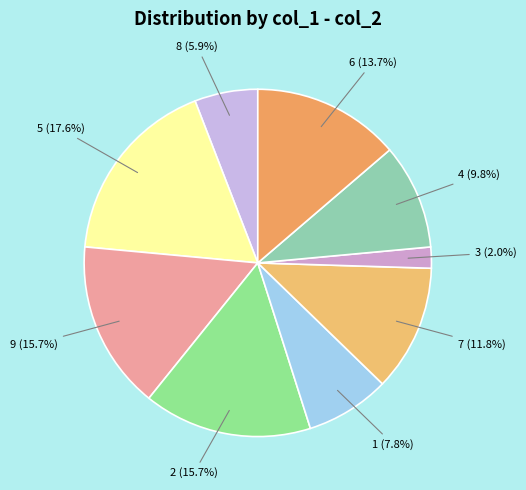

Count the number of slices in the pie.

9